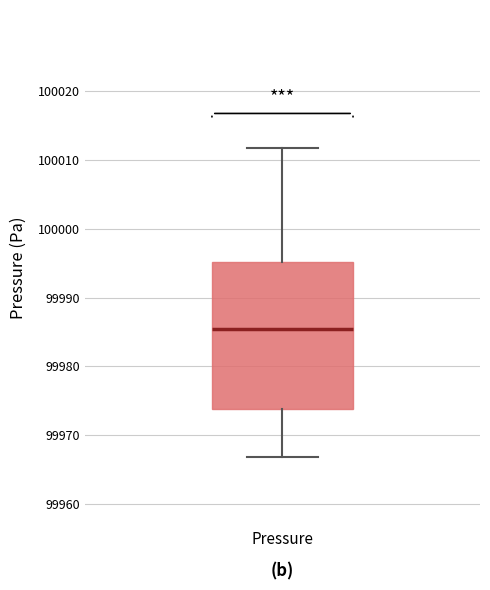

Transcribe this box plot: give where the median line is, the range the box spans, and where the two whiskers end, as read against the y-axis. The values are not printed on the chart, so give them approximately, as read against the axis.

median 99985, box 99974 to 99995, whiskers 99967 to 100012